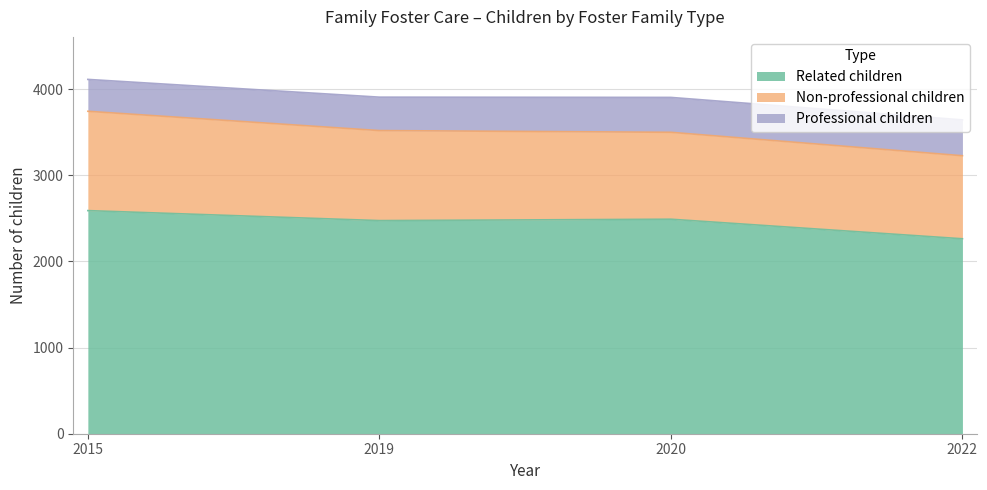

Reading right to left, what are all the values shown in this chart?

Related children: 2022=2263	2020=2490	2019=2474	2015=2590
Non-professional children: 2022=964	2020=1009	2019=1045	2015=1153
Professional children: 2022=416	2020=405	2019=388	2015=370